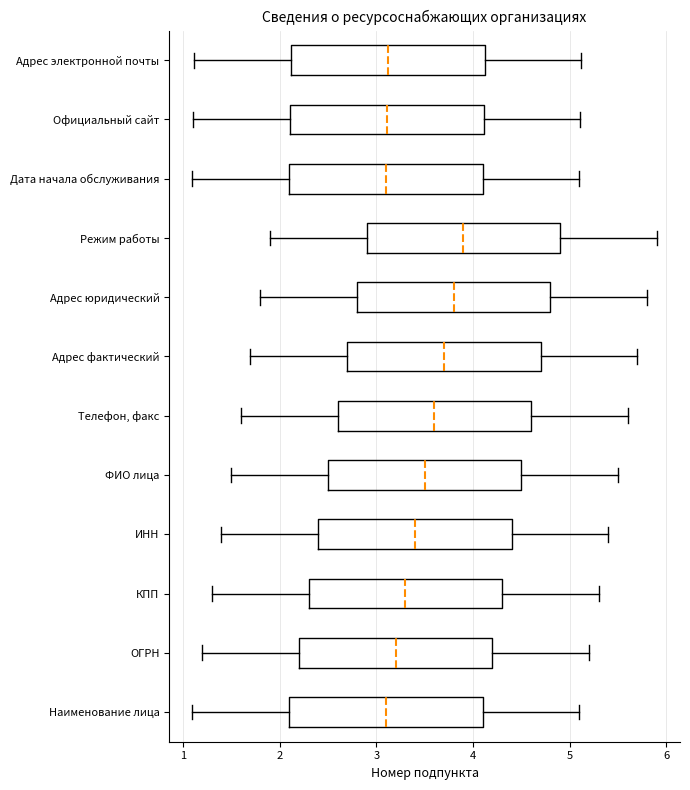

Which box has the furthest to the right median line?

Режим работы